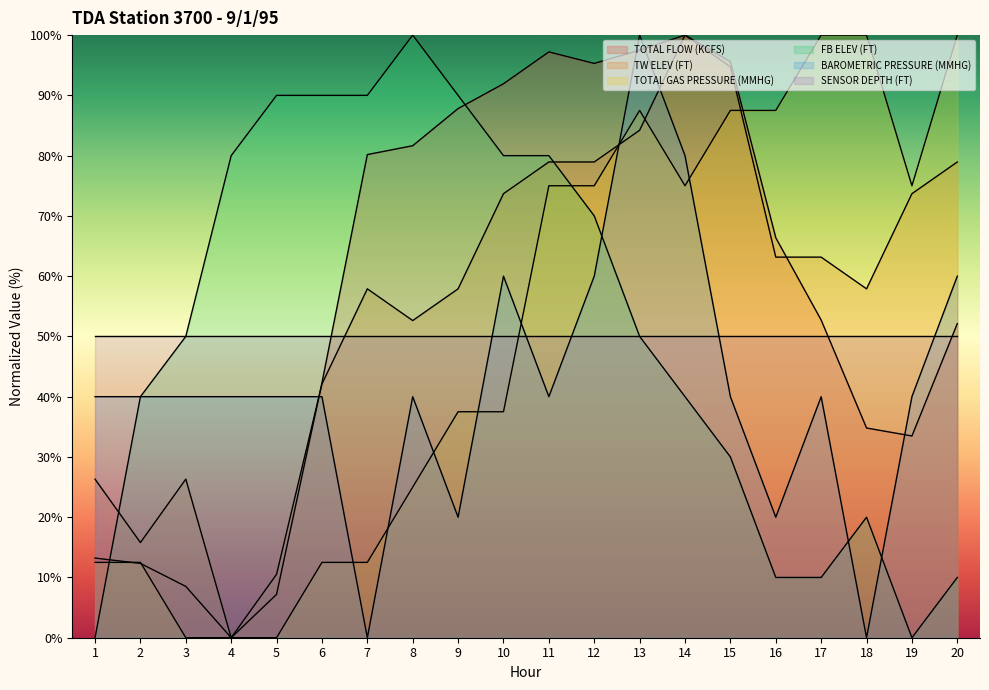

Where is TOTAL GAS PRESSURE (MMHG) nearest to the value 50?

9